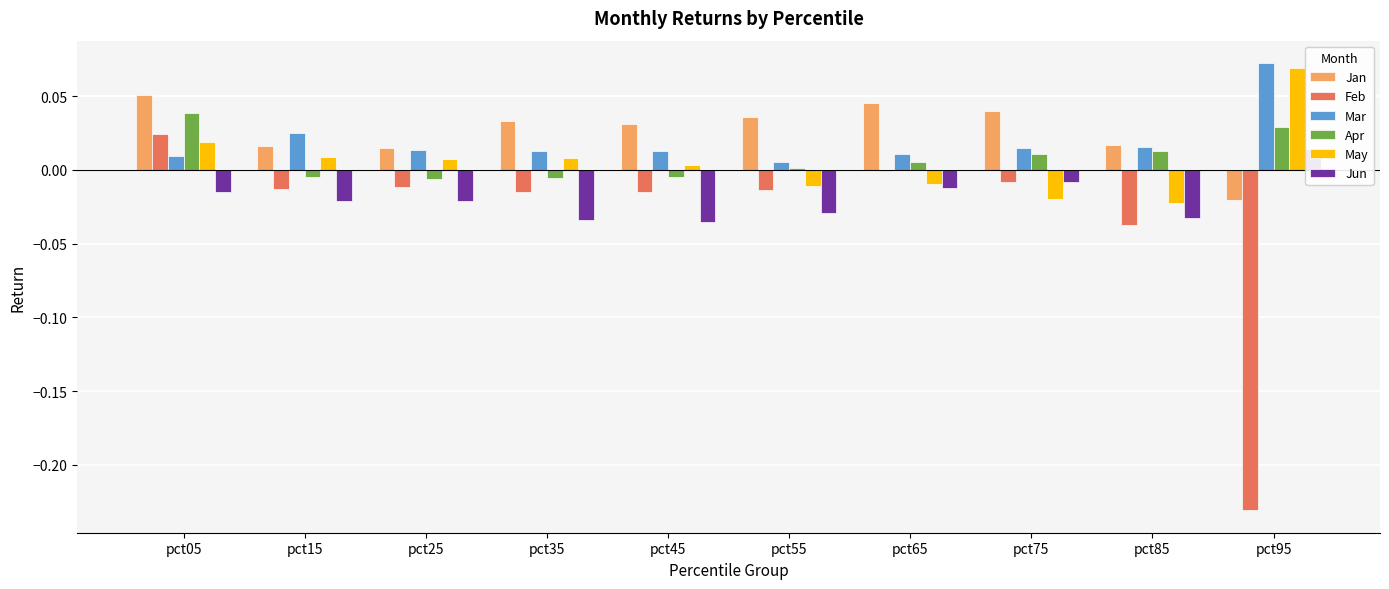

The Jun series shows -0.0 at pct05. True or false?

False